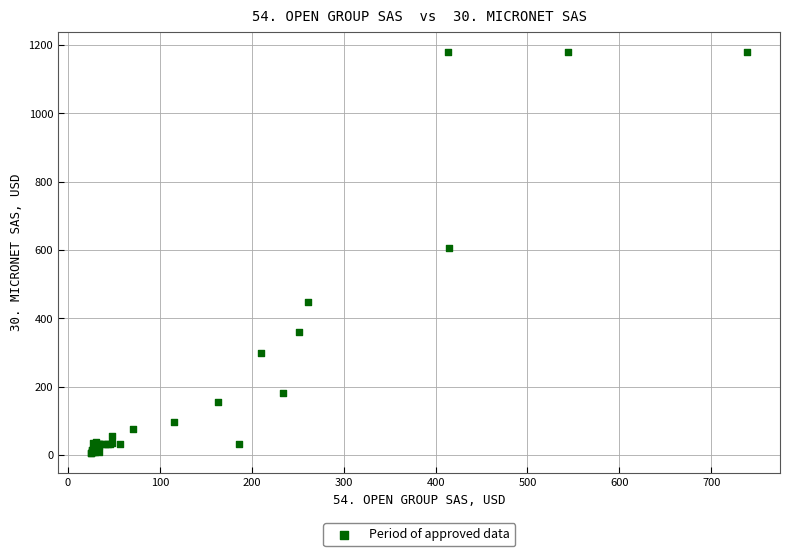

What Y value in the scatter plot is closest to 593?

606